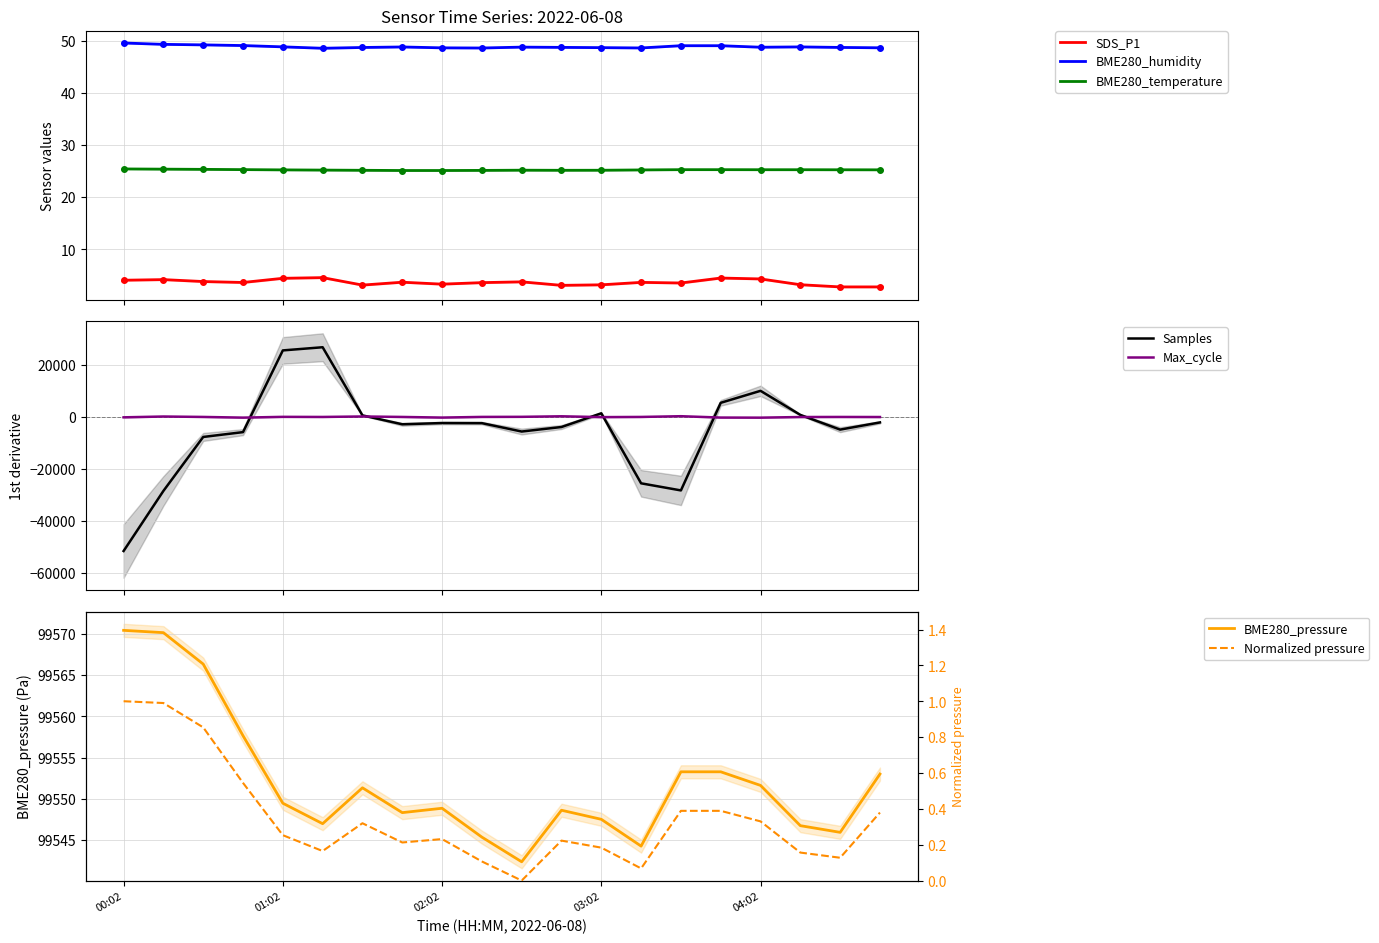

True or false: SDS_P1 and BME280_humidity cross at least once.

False